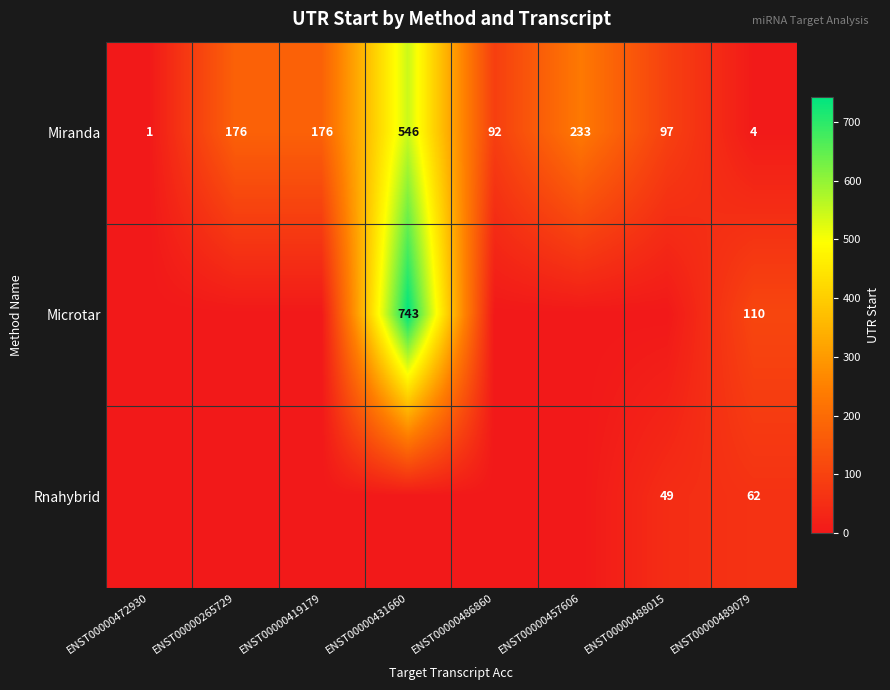

What is the difference between the second highest and minimum values in the Miranda series?

232